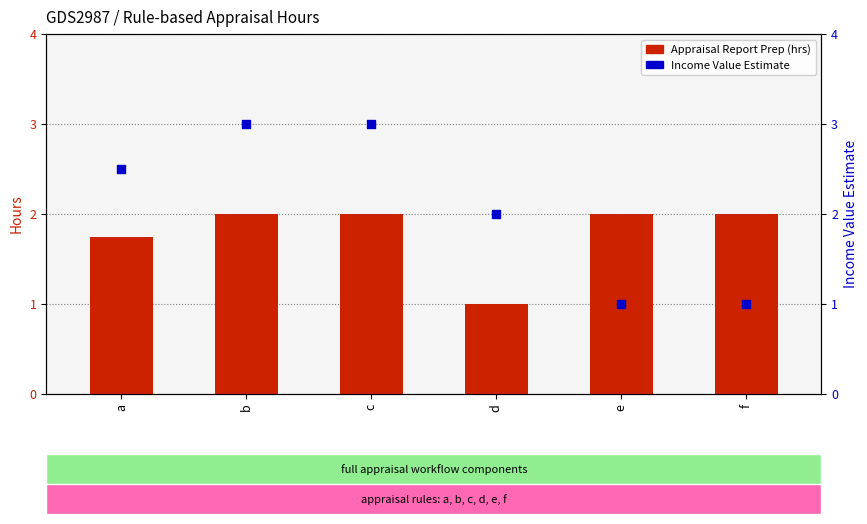

Is the value of Appraisal Report Prep (hrs) at b greater than the value of Income Value Estimate at e?

Yes